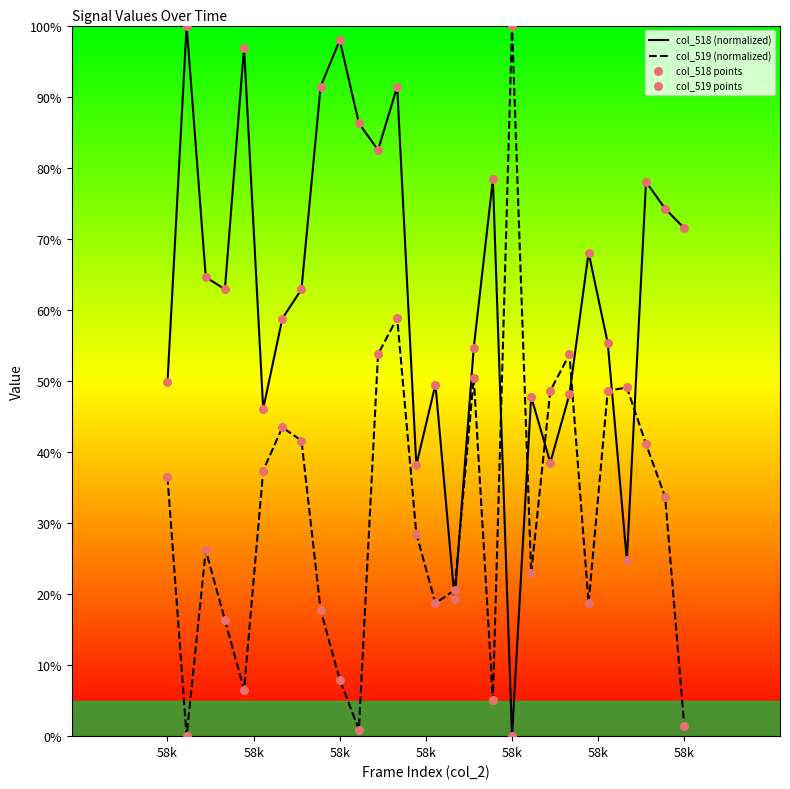

How many lines are shown in the chart?

2